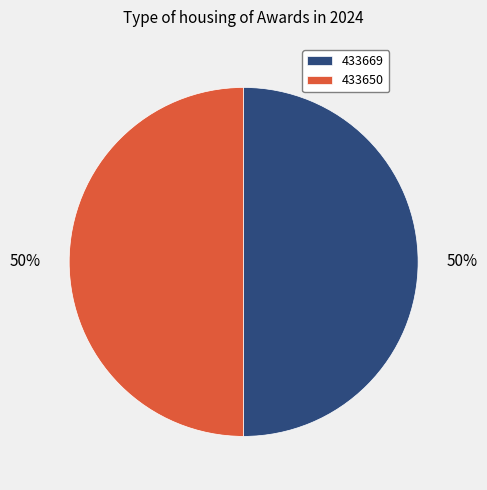

Do 433669 and 433650 together represent more than half of the pie?

Yes